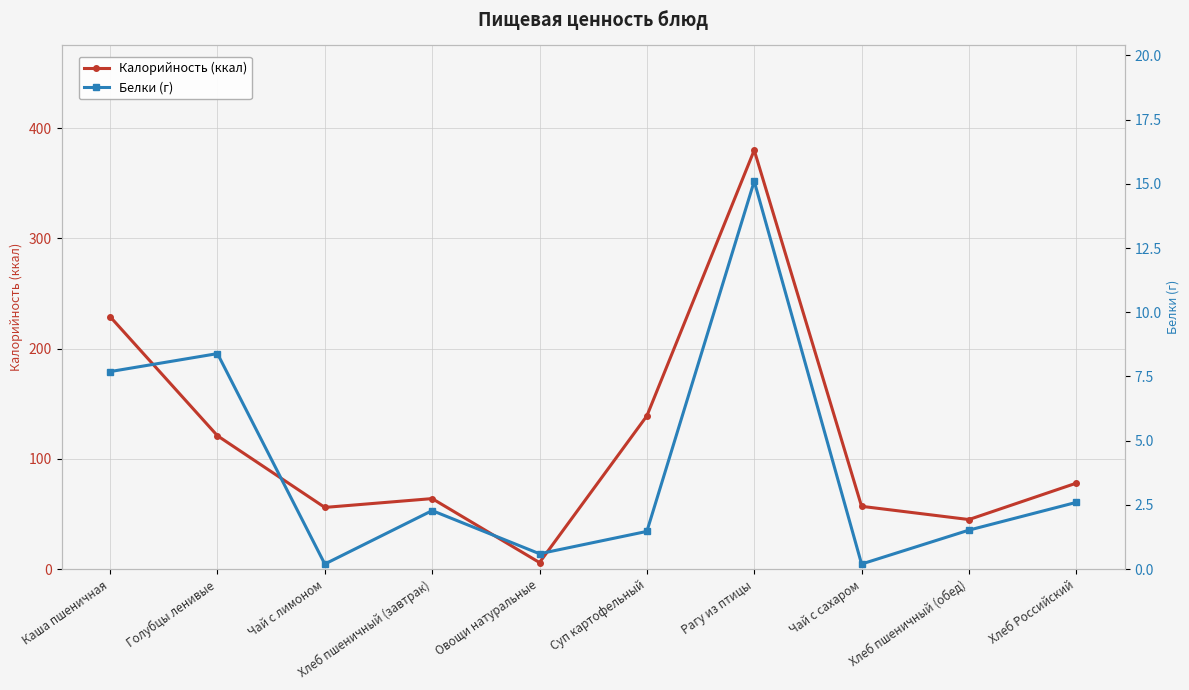

Reading left to right, list all the values displayed in this chart.

Калорийность (ккал): 229.0	121.0	56.0	64.0	6.0	139.0	380.0	57.0	45.0	78.0
Белки (г): 7.7	8.4	0.2	2.3	0.6	1.5	15.1	0.2	1.5	2.6